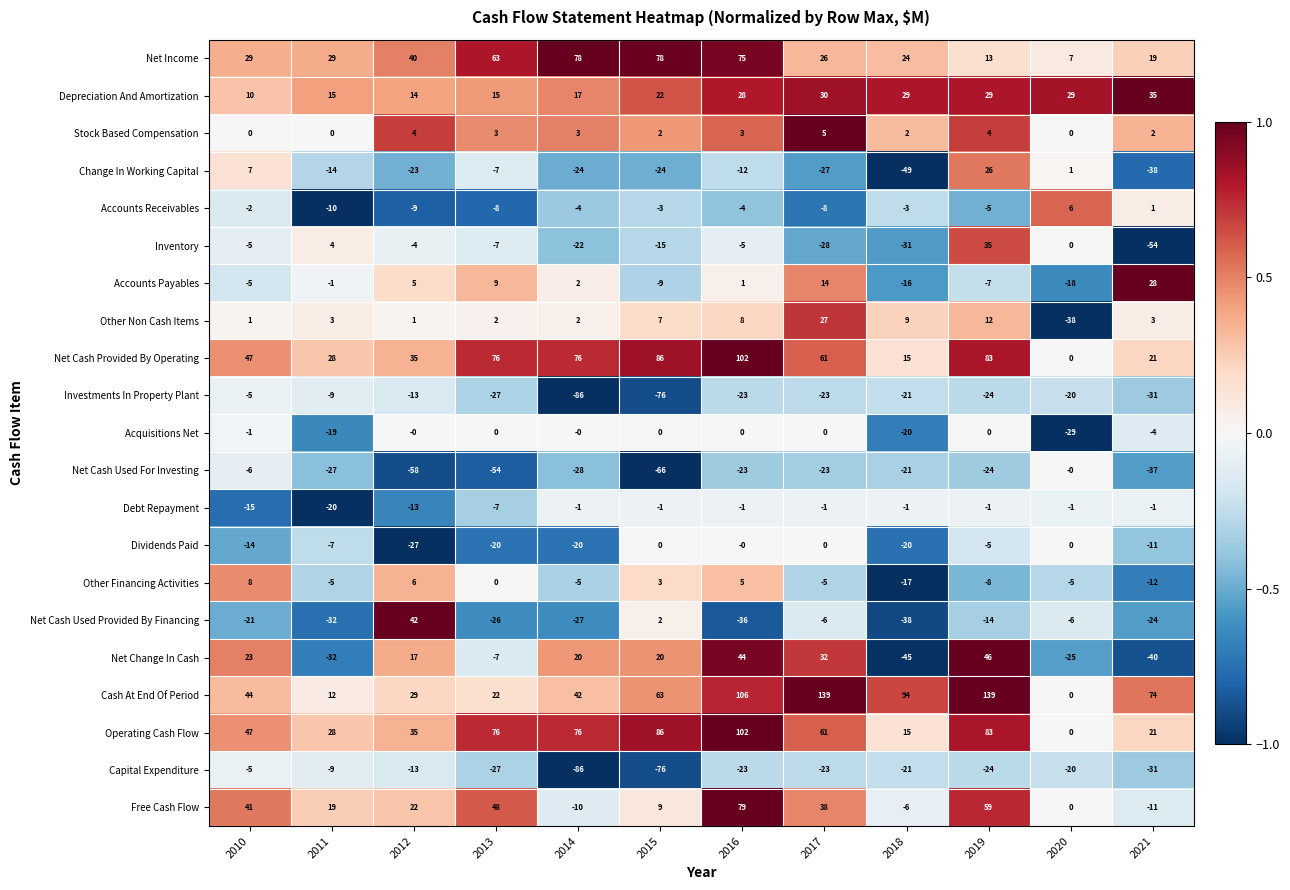

What is the highest value of the Net Change In Cash series?

46